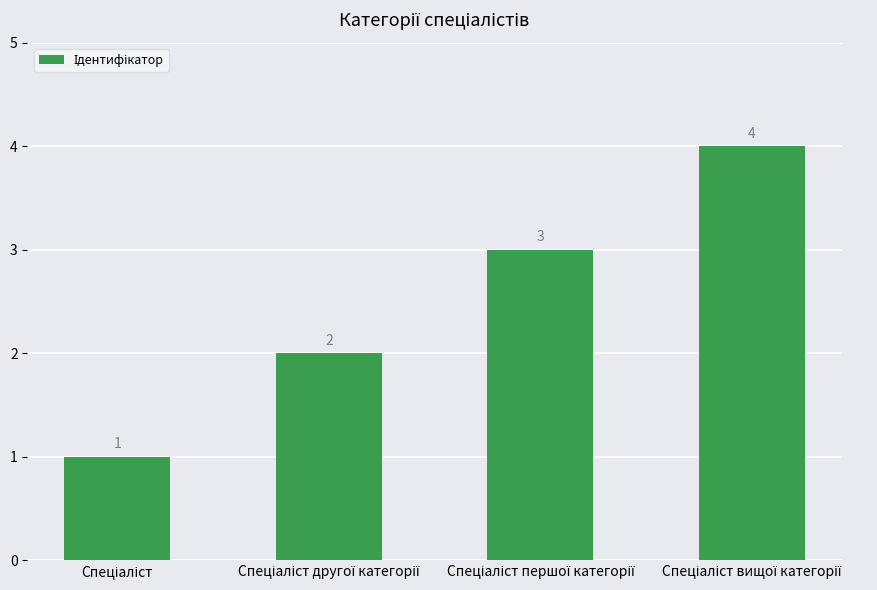

Reading left to right, extract all data points from this chart.

1	2	3	4